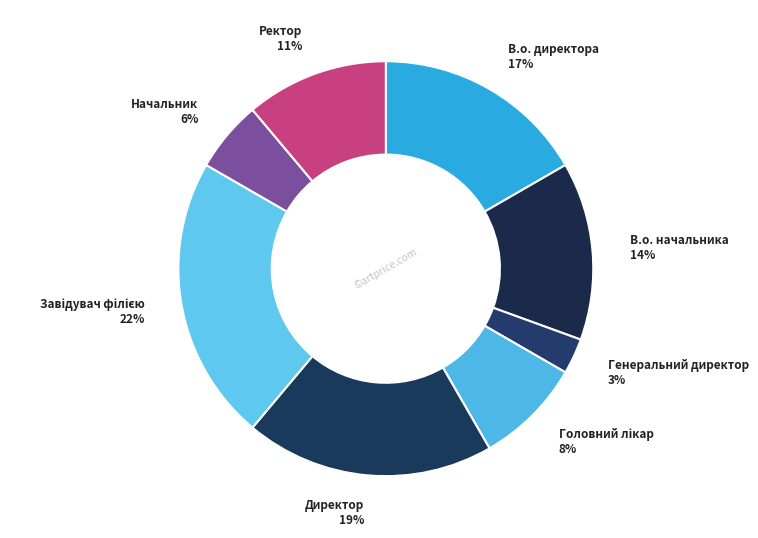

To the nearest percent, what is the difference between the largest and smallest slice percentages?

19%